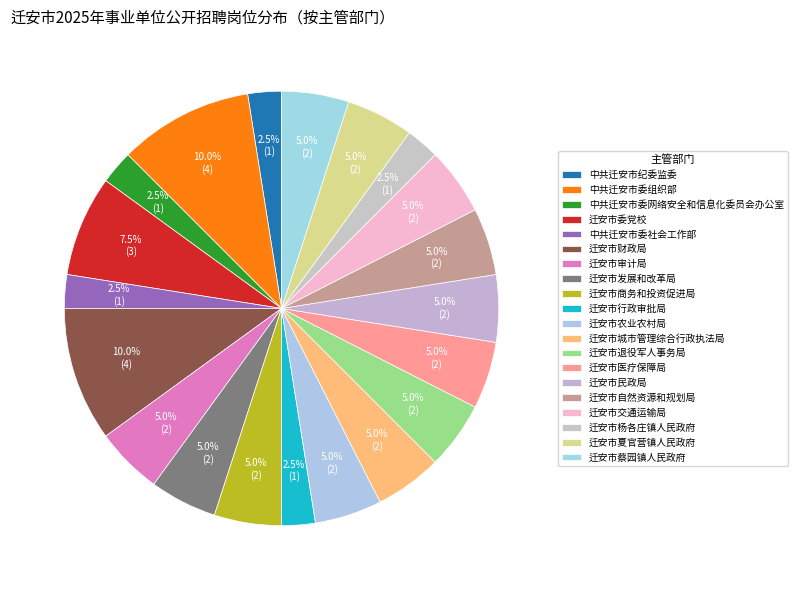

Count the number of slices in the pie.

20